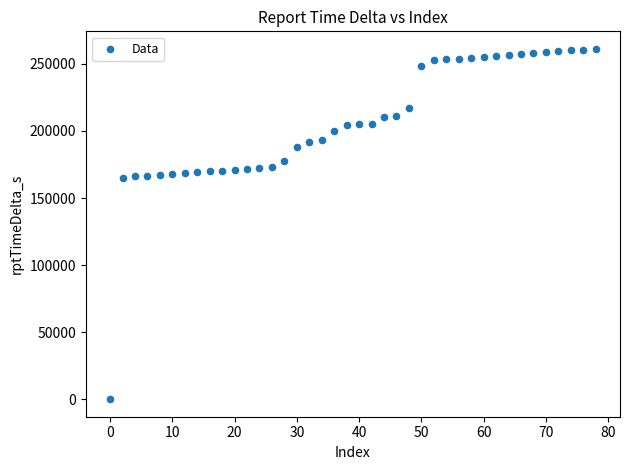

What is the range of Y values (max minus min)?

261222